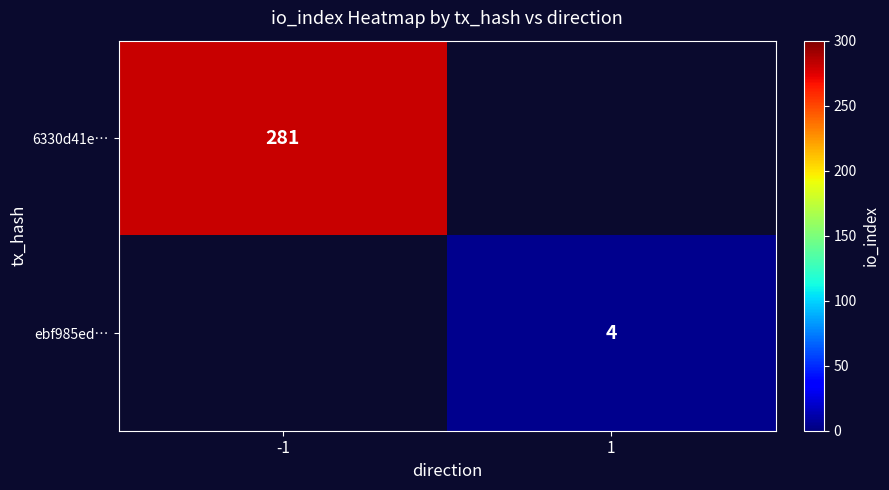

True or false: 6330d41e… has a value of 172.5 at -1.

False